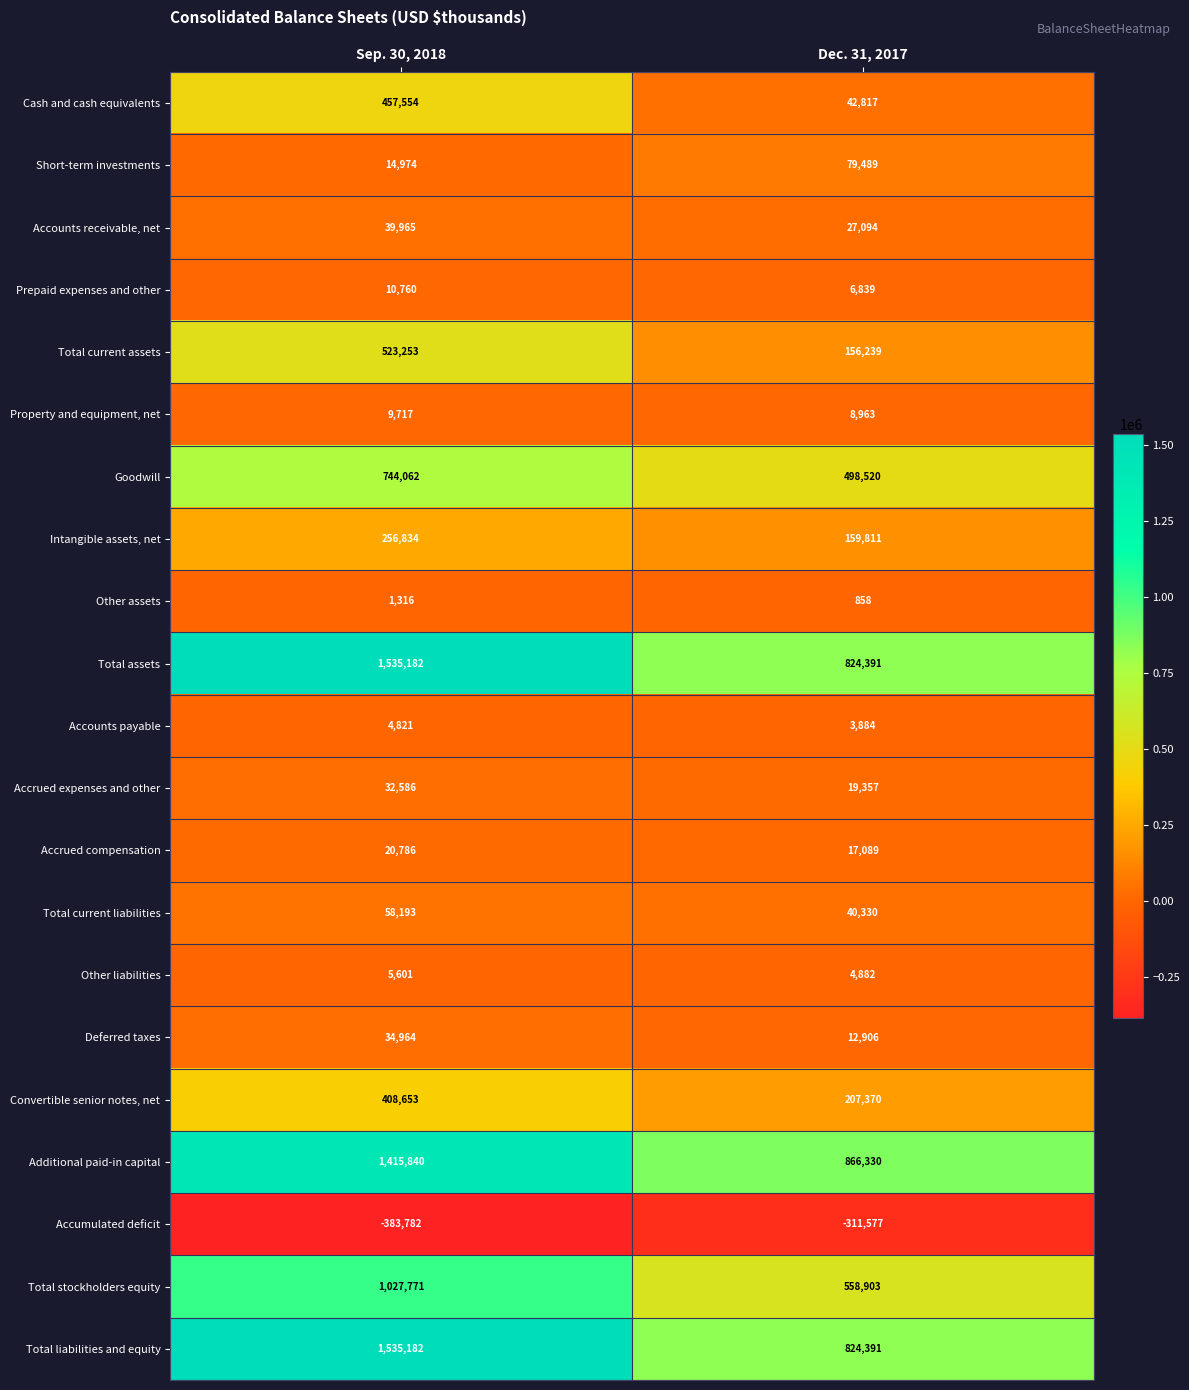

What is the average value of the Property and equipment, net series?

9340